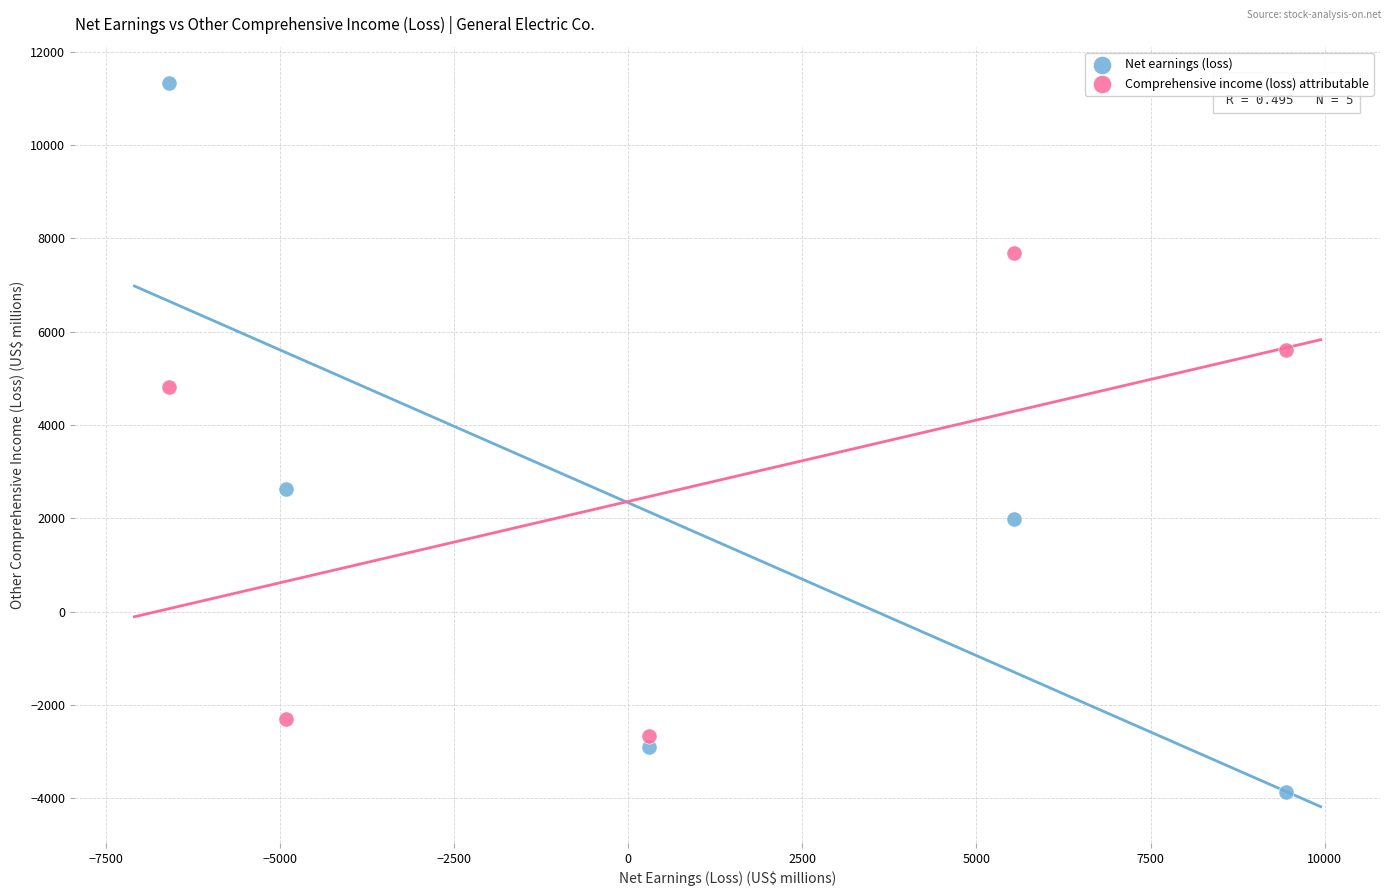

Which series has the widest spread of Y values?

Net earnings (loss)